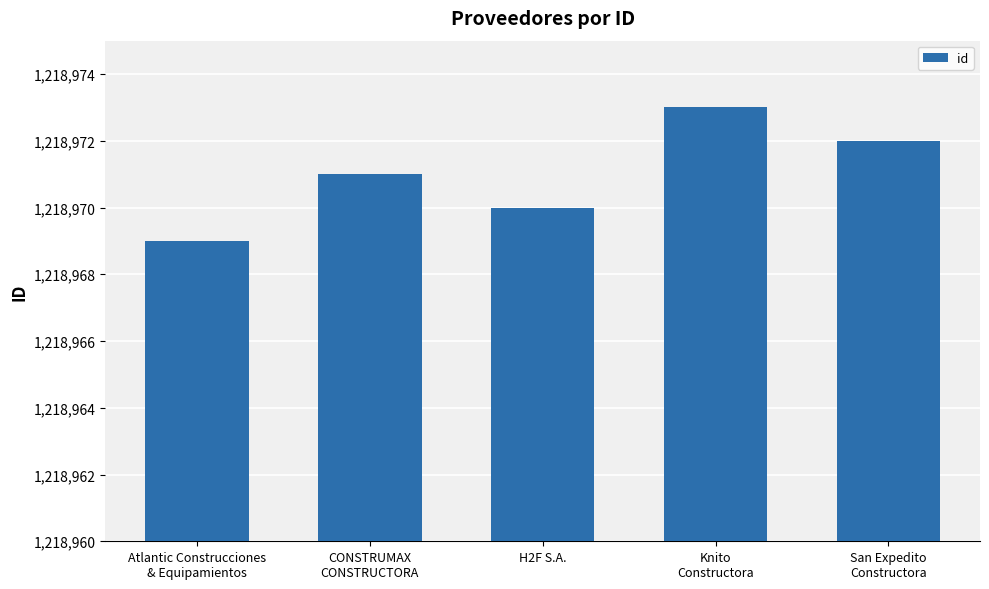

Between San Expedito
Constructora and H2F S.A., which is larger?

San Expedito
Constructora